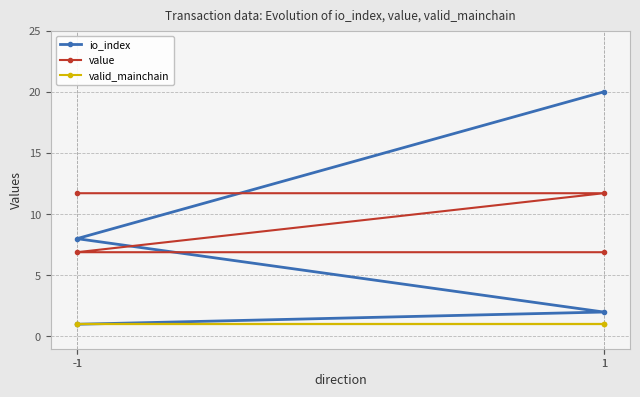

At which label is io_index closest to 10?

-1